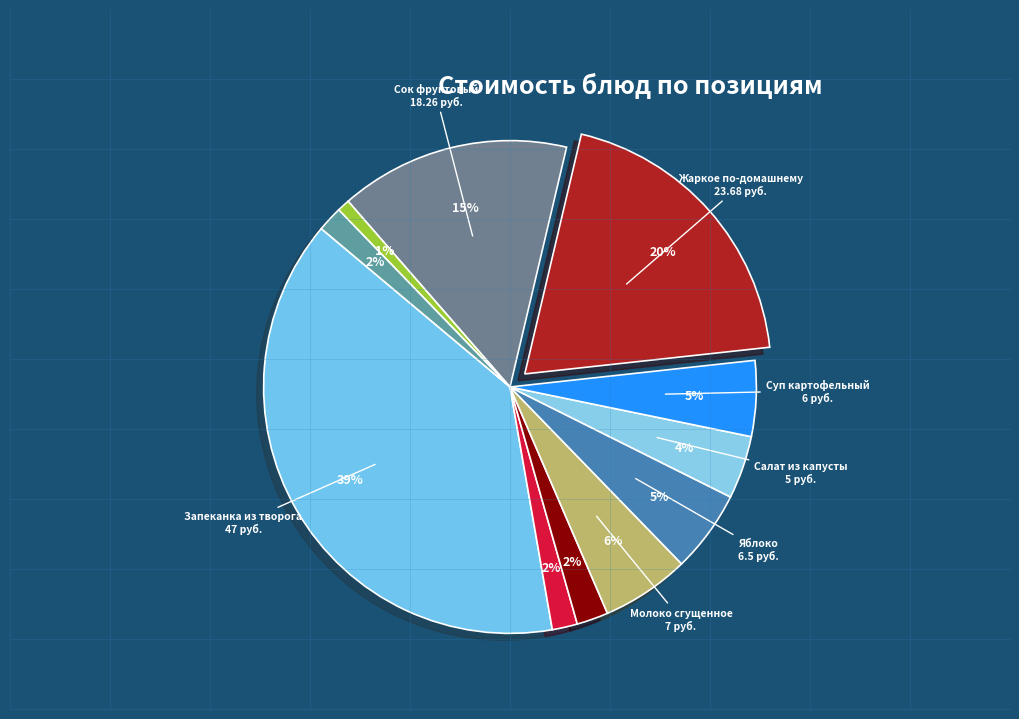

Rank the categories by value from highest to lowest.

Запеканка из творога, Жаркое по-домашнему, Сок фруктовый, Молоко сгущенное, Яблоко, Суп картофельный, Салат из капусты, Хлеб пшеничный (завтрак), Чай с сахаром, Хлеб пшеничный (обед), Хлеб ржано-пшеничный